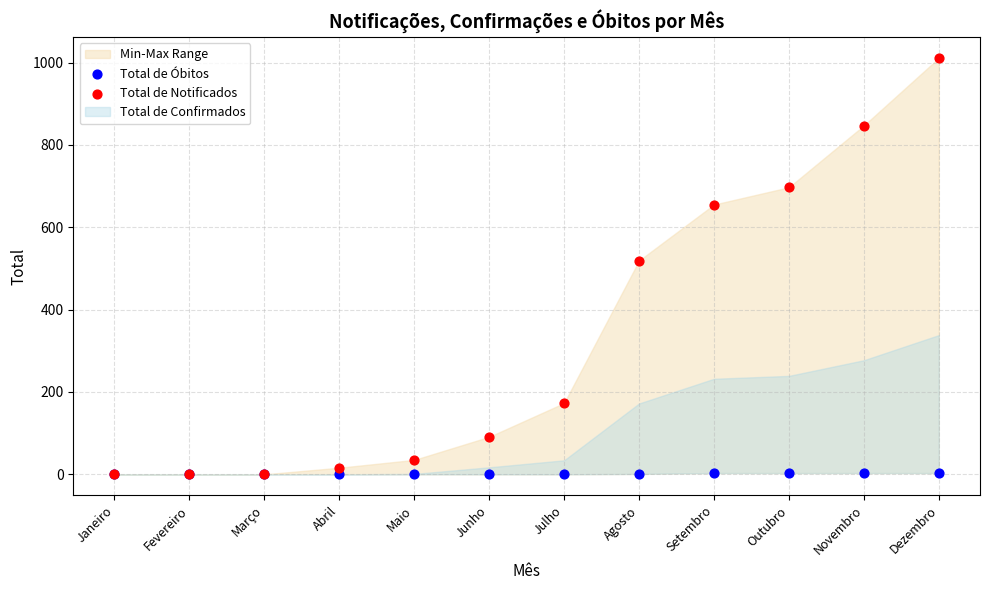

Which series has the largest Y range (max minus min)?

Total de Notificados